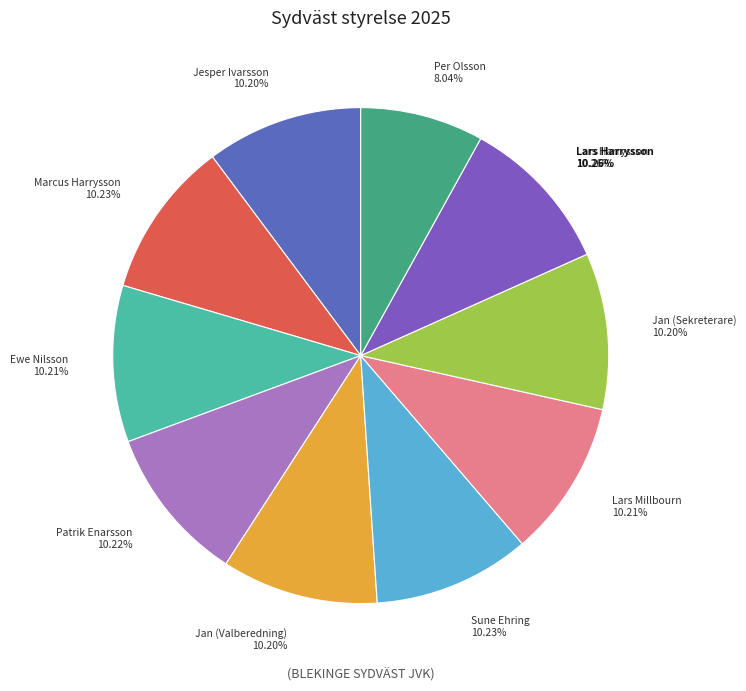

Which slice is the largest?

Lars Arne Sven Erik Harrysson